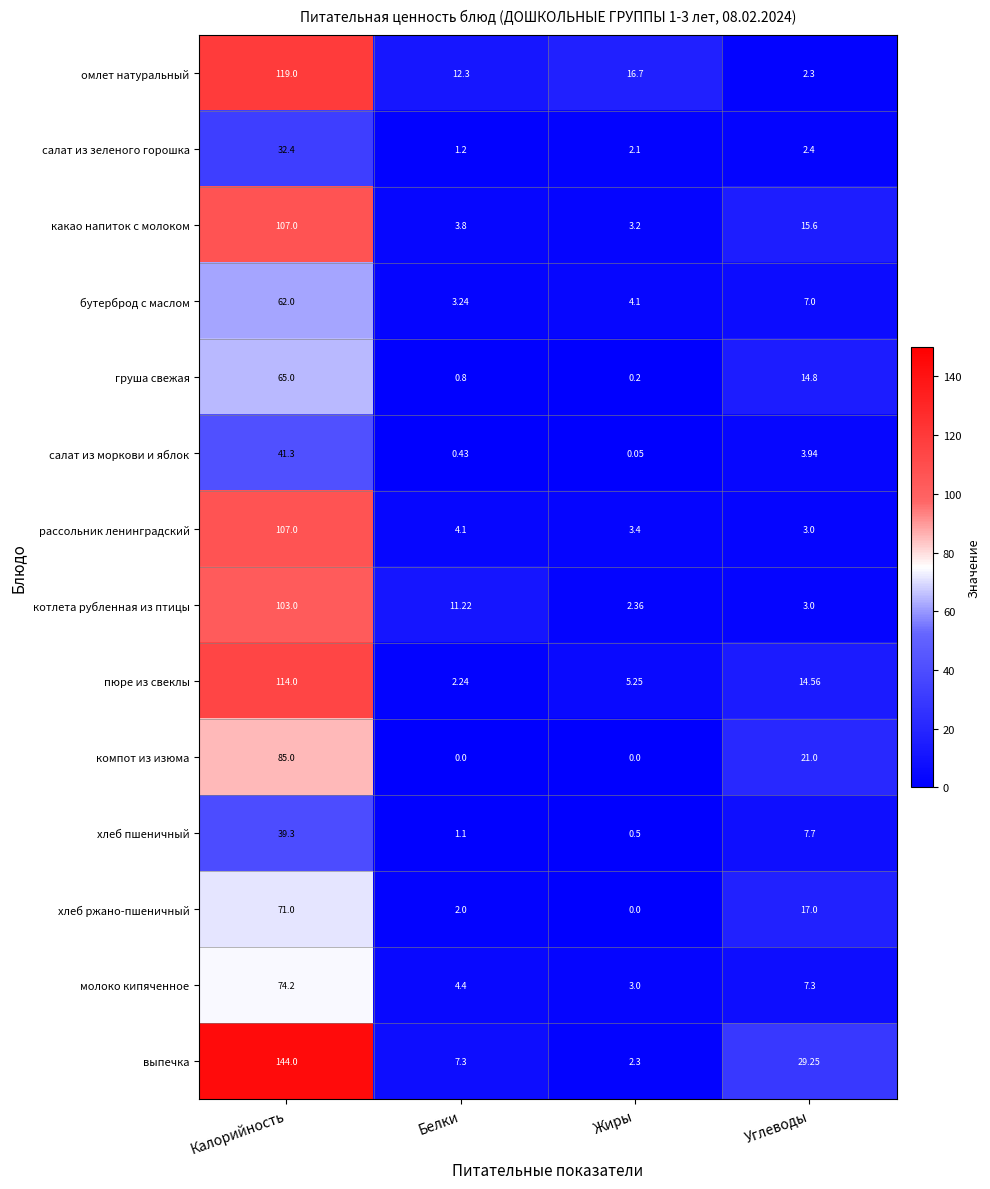

Which category has the lowest value in the рассольник ленинградский series?

Углеводы